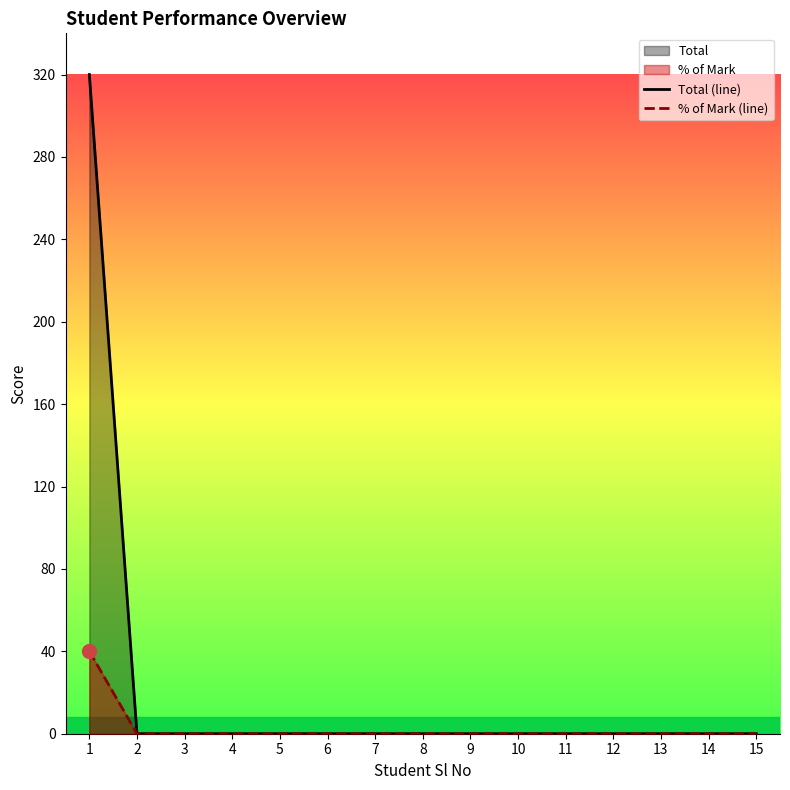

Is the value of Total (line) at 14 greater than the value of % of Mark (line) at 5?

No